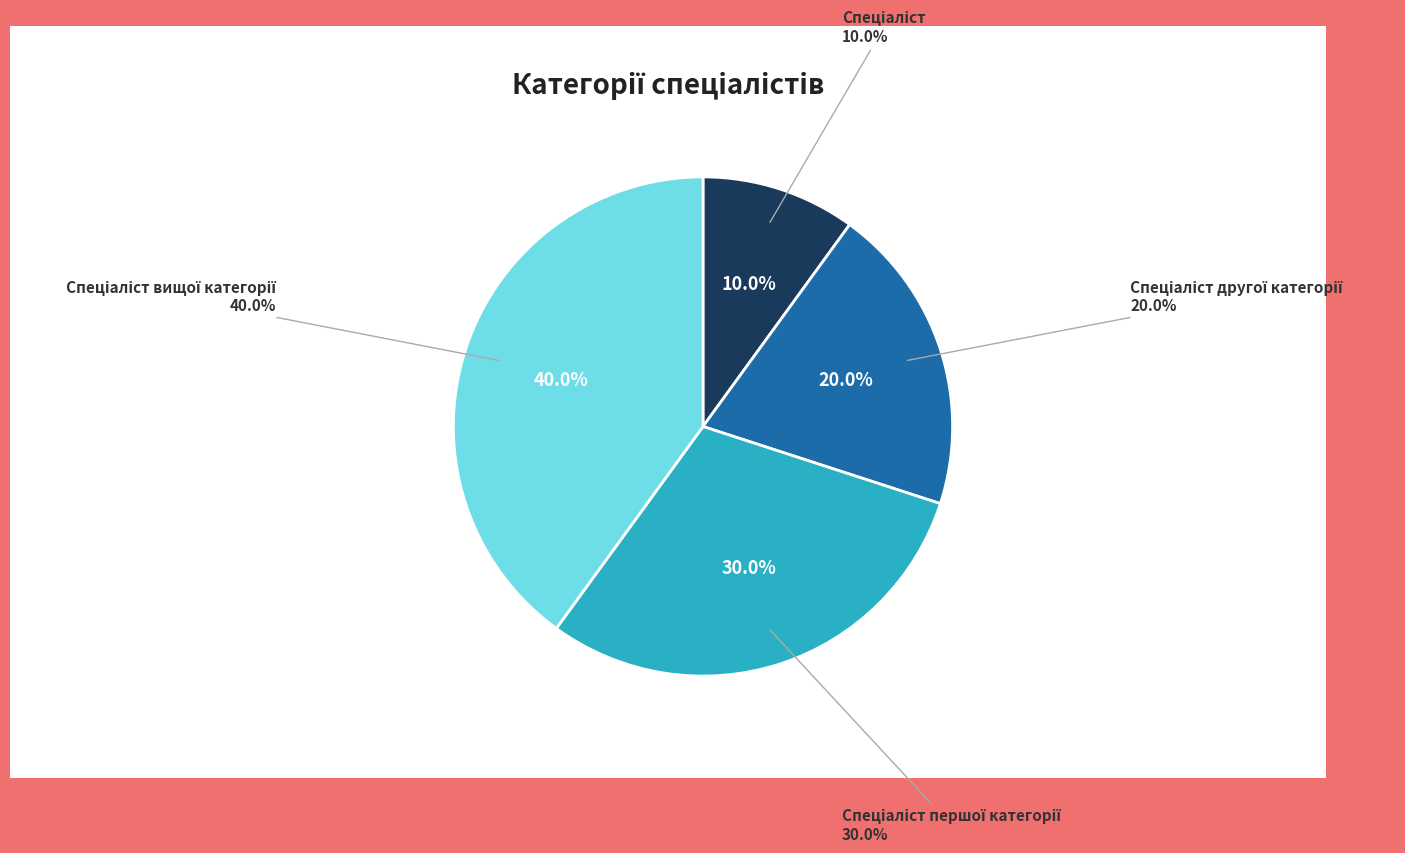

Is it true that Спеціаліст першої категорії is 30% of the pie?

True